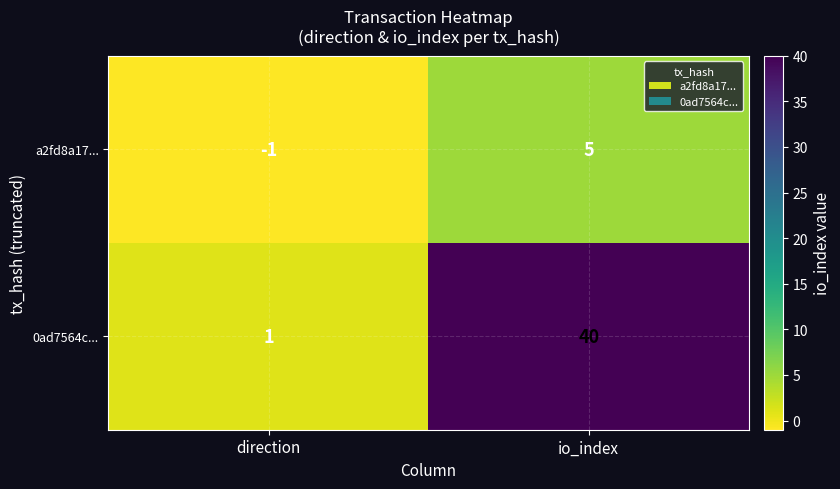

What is the difference between the maximum and minimum values in the a2fd8a17... series?

6